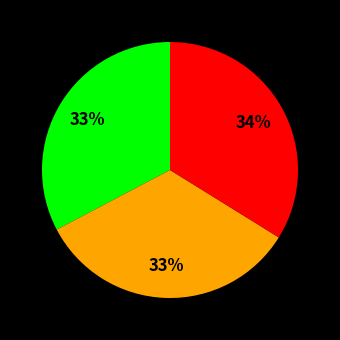

Is there any slice that represents more than half of the pie?

No